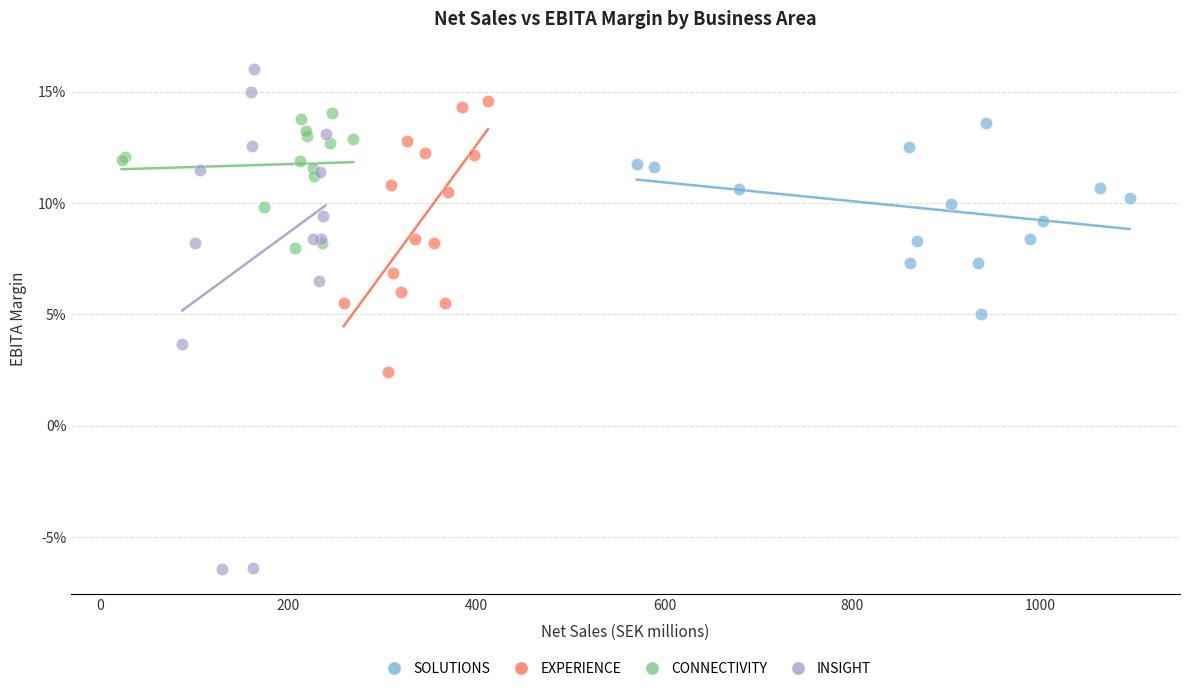

Which series has the widest spread of Y values?

INSIGHT